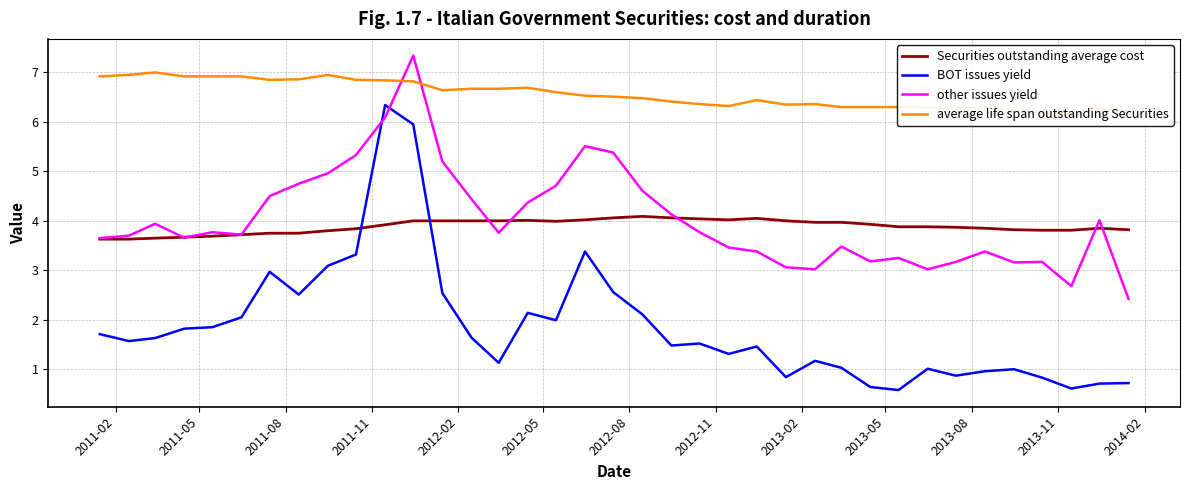

Which series ends up on top after the final intersection of other issues yield and BOT issues yield?

other issues yield